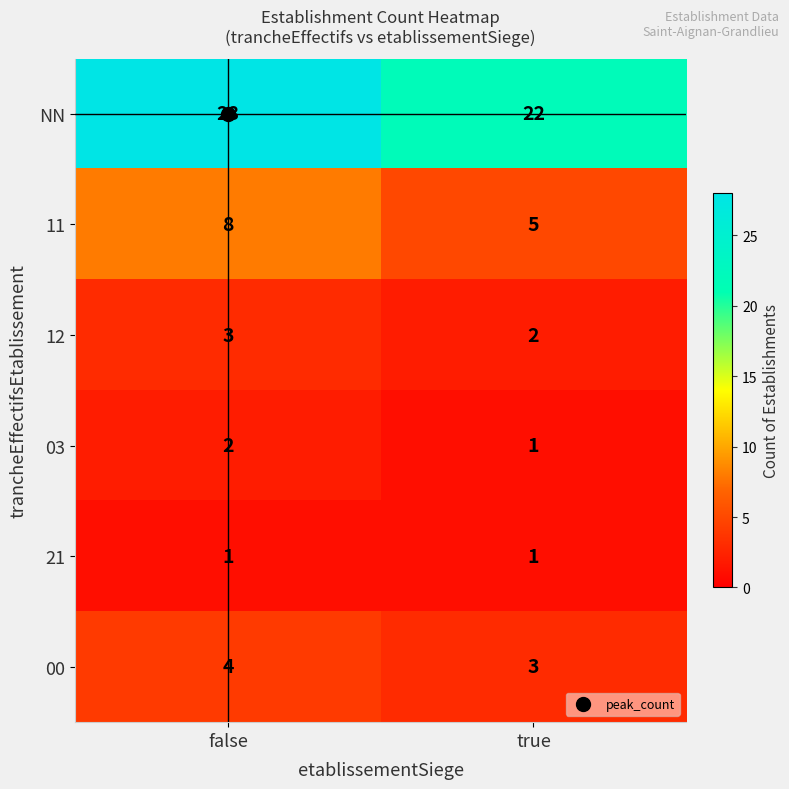

Which series changed the most between false and true?

NN